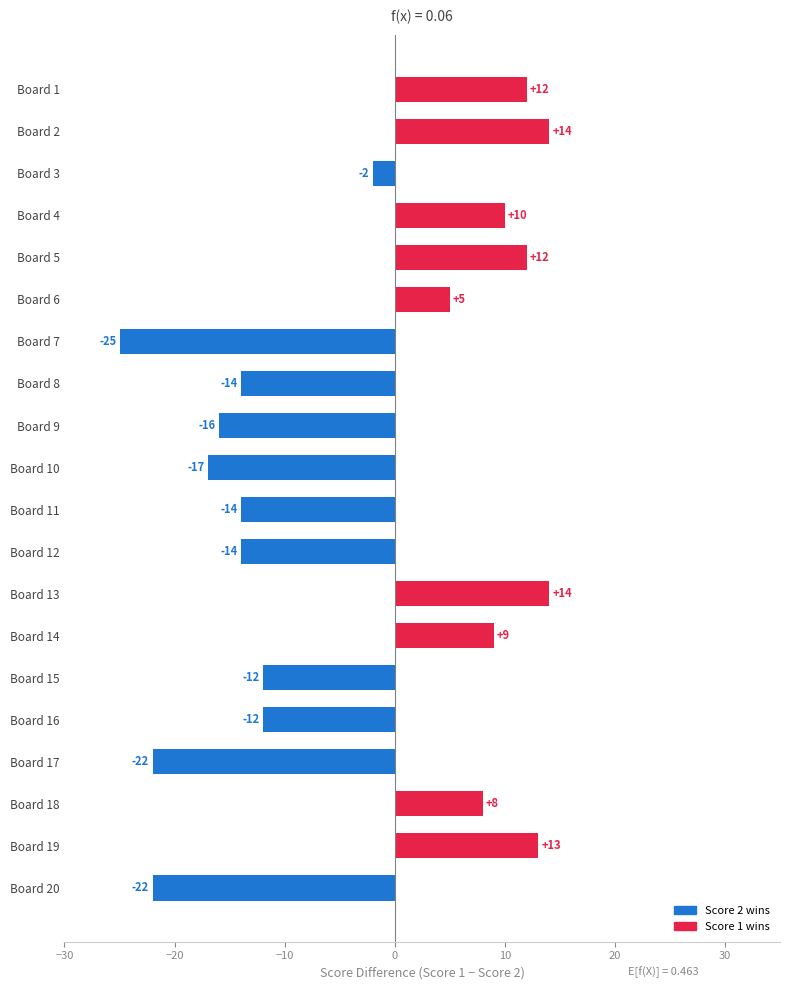

Where is the data nearest to the value -5?

Board 3